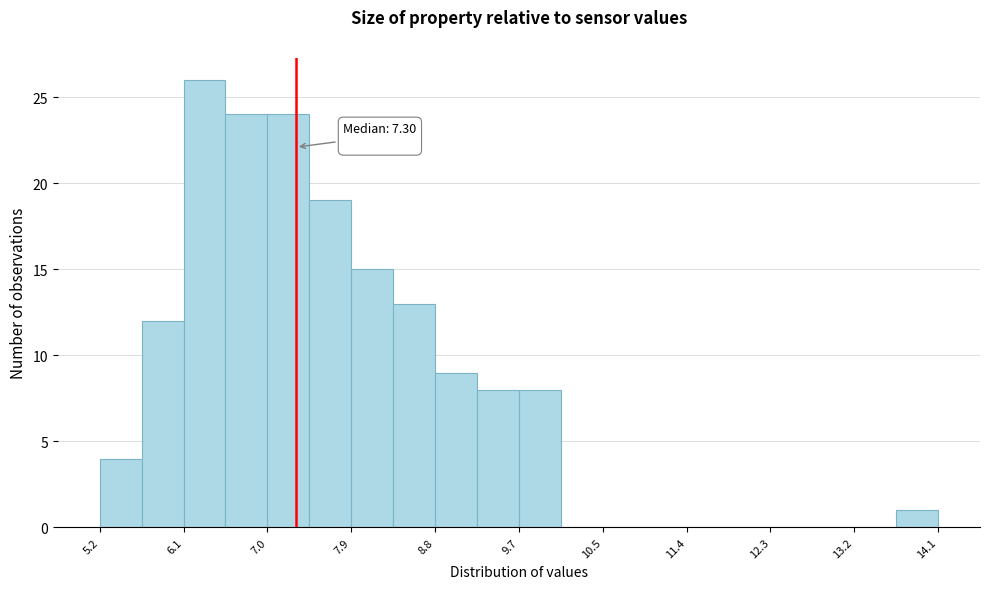

Which range on the x-axis has the tallest bar?

6.1 to 6.6